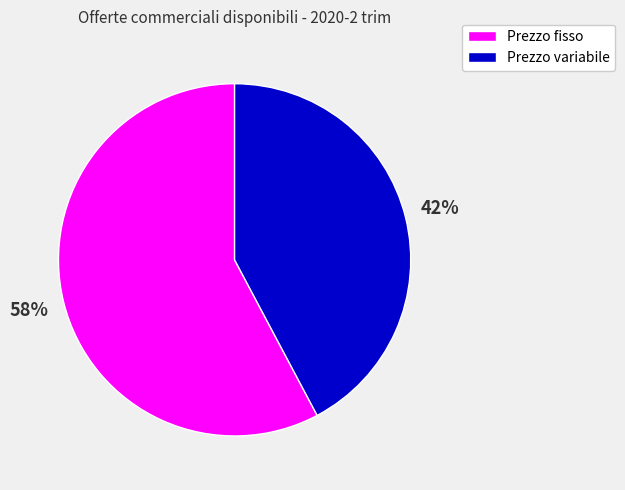

Is the sum of Prezzo fisso and Prezzo variabile greater than half?

Yes